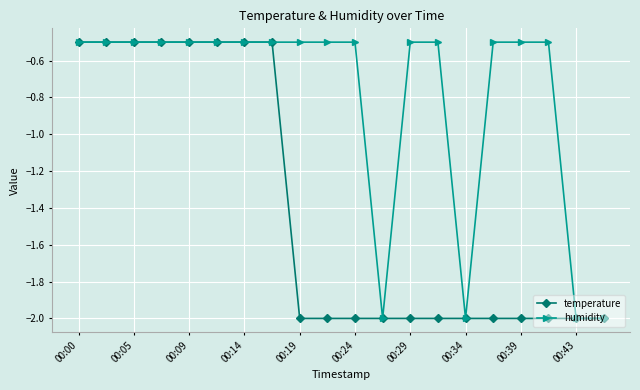

What are all the series names shown in the legend?

temperature, humidity